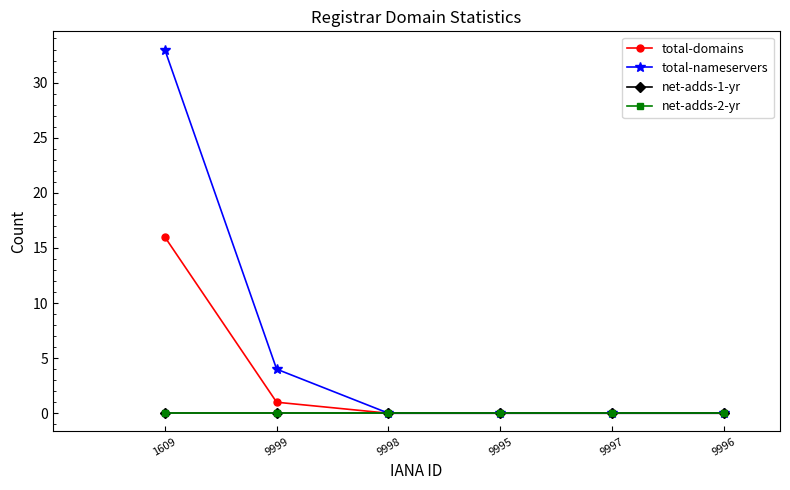

Does the chart have visible grid lines?

No